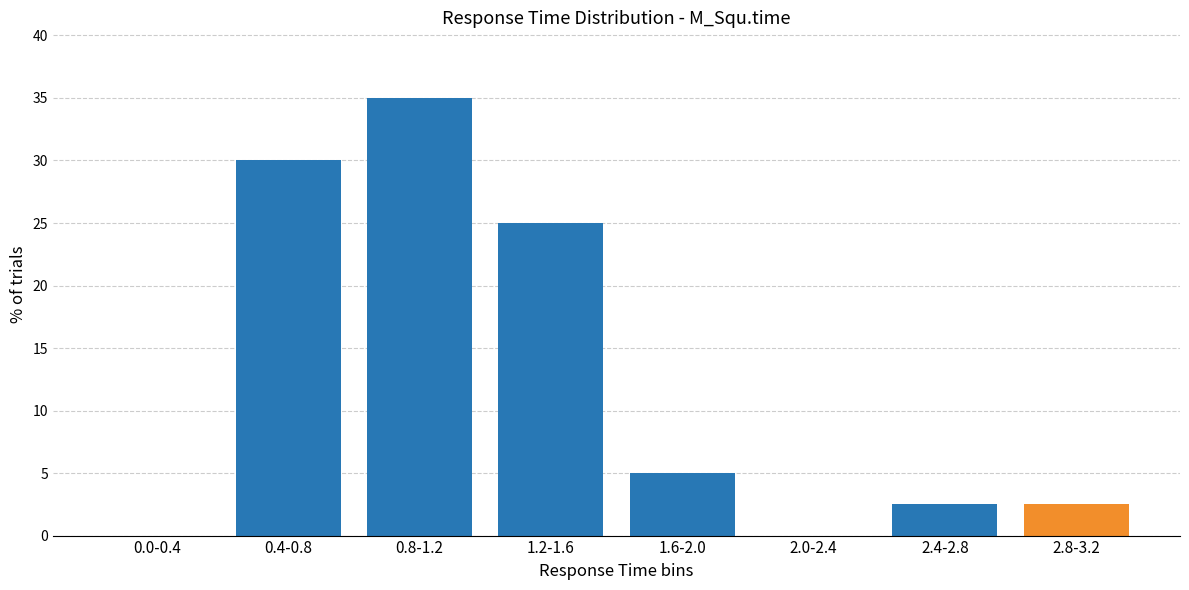

Reading left to right, list all the values displayed in this chart.

0.0-0.4=0.0	0.4-0.8=30.0	0.8-1.2=35.0	1.2-1.6=25.0	1.6-2.0=5.0	2.0-2.4=0.0	2.4-2.8=2.5	2.8-3.2=2.5